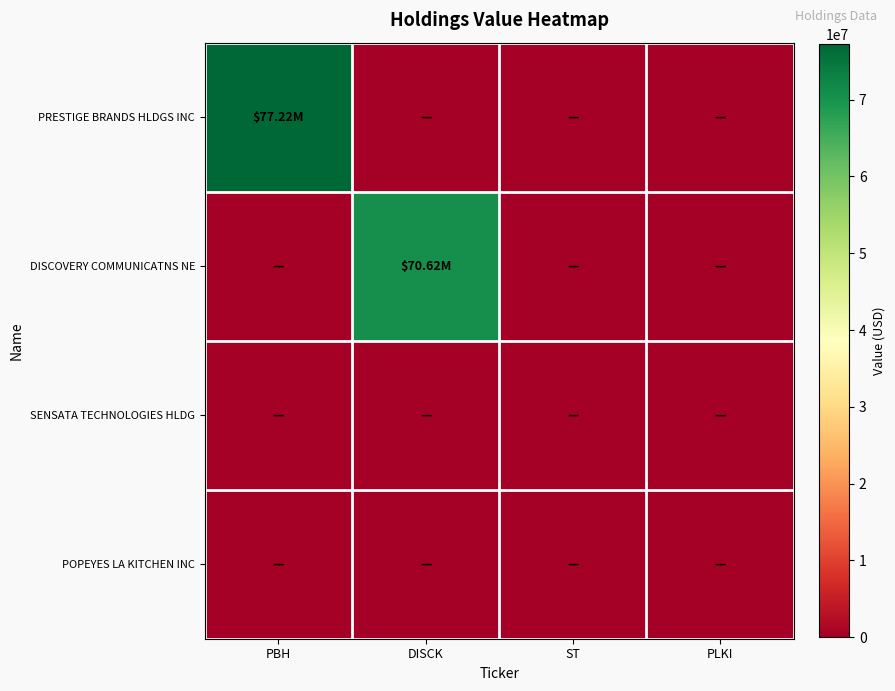

What is the total value across all series at PBH?

77220000